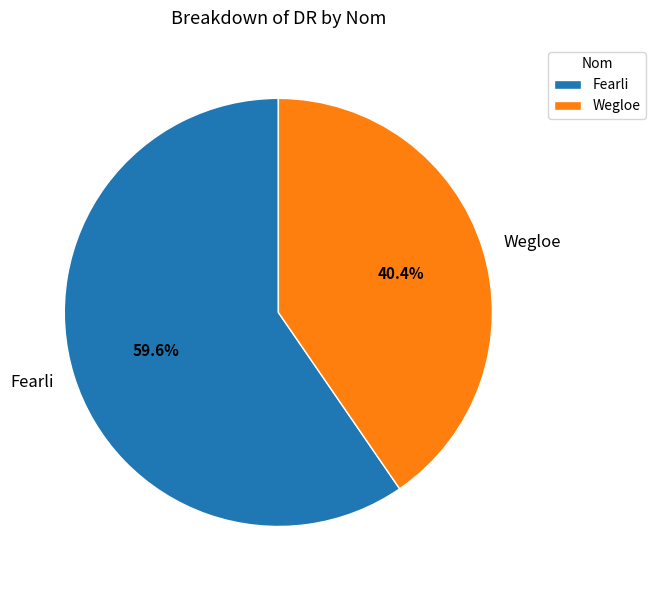

Which category accounts for the majority?

Fearli